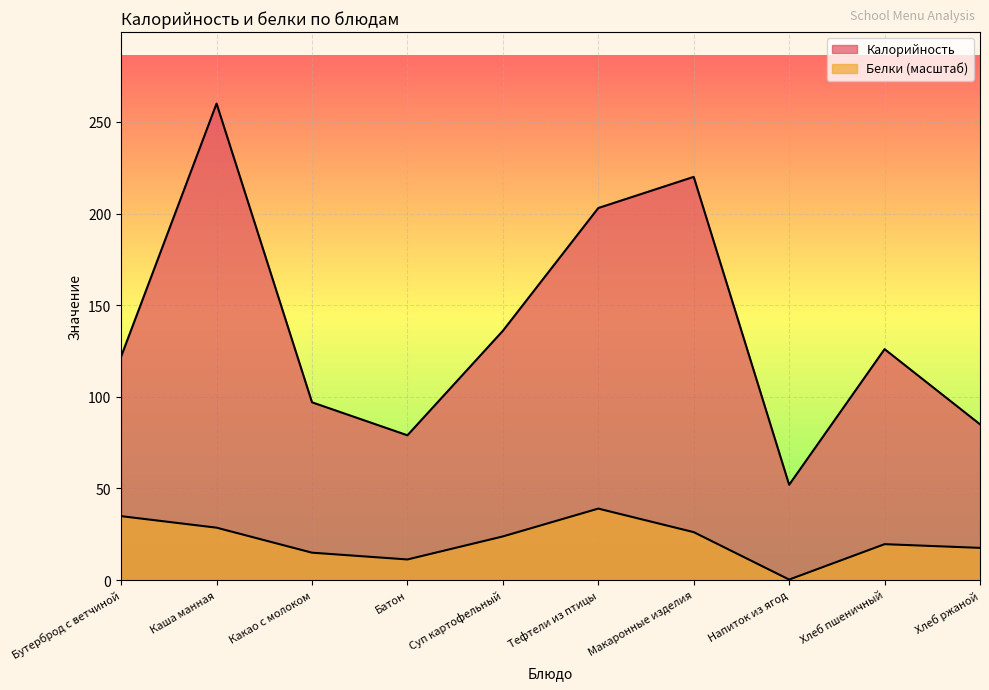

What is the difference between the Калорийность values at Суп картофельный and Батон?

57.0